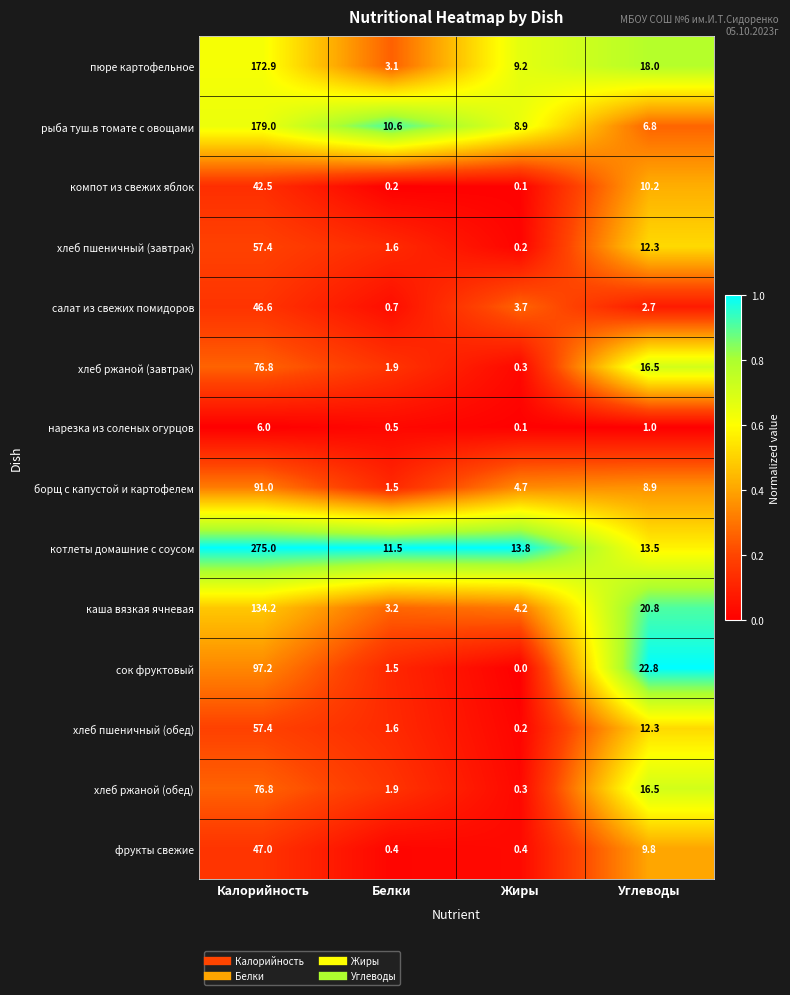

At which label is борщ с капустой и картофелем closest to 46?

Углеводы